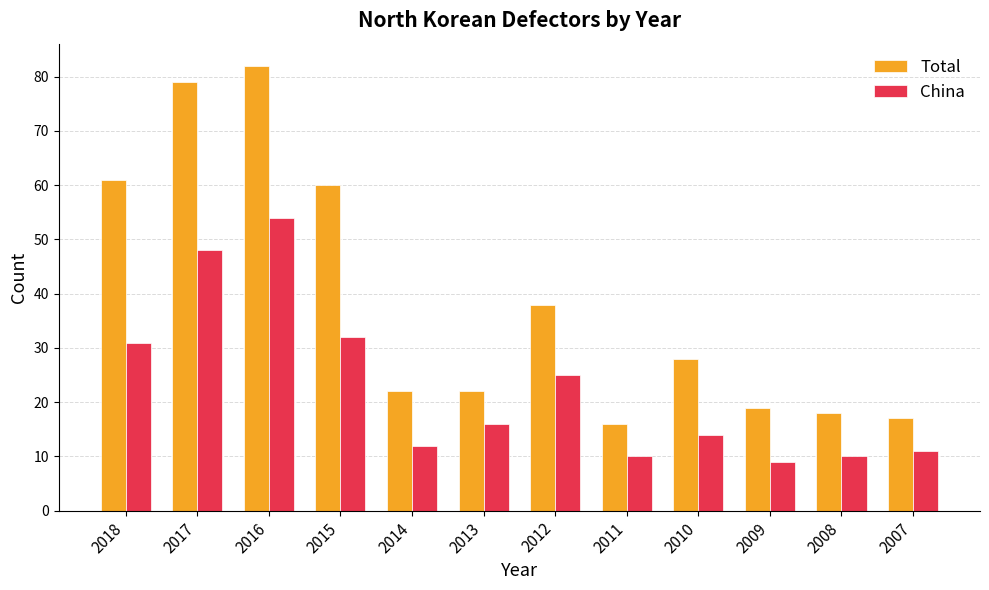

Reading left to right, transcribe all the data shown in this chart.

Total: 61	79	82	60	22	22	38	16	28	19	18	17
China: 31	48	54	32	12	16	25	10	14	9	10	11